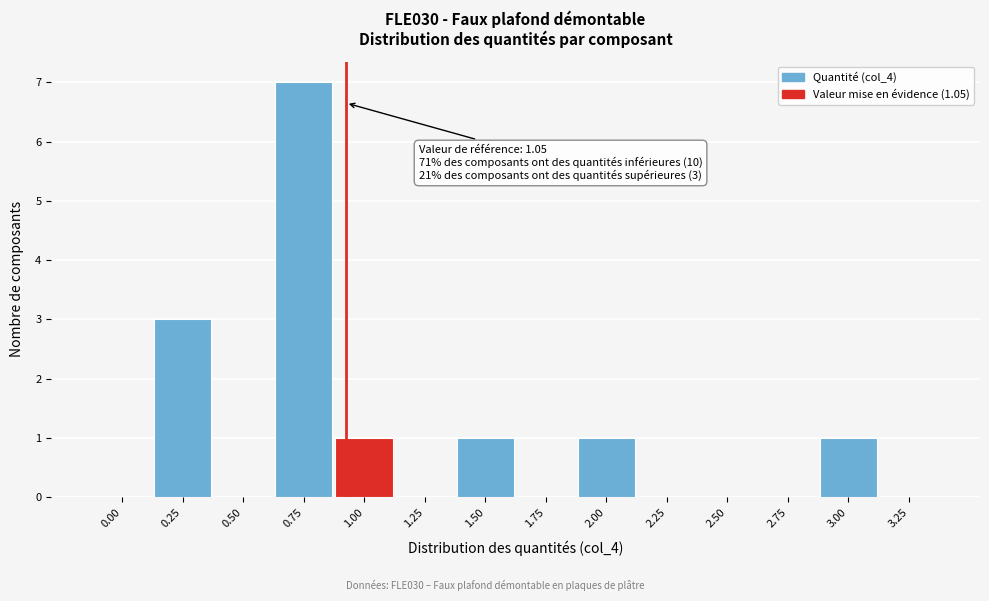

Reading right to left, list all the values displayed in this chart.

3.25=0	3.00=1	2.75=0	2.50=0	2.25=0	2.00=1	1.75=0	1.50=1	1.25=0	1.00=1	0.75=7	0.50=0	0.25=3	0.00=0